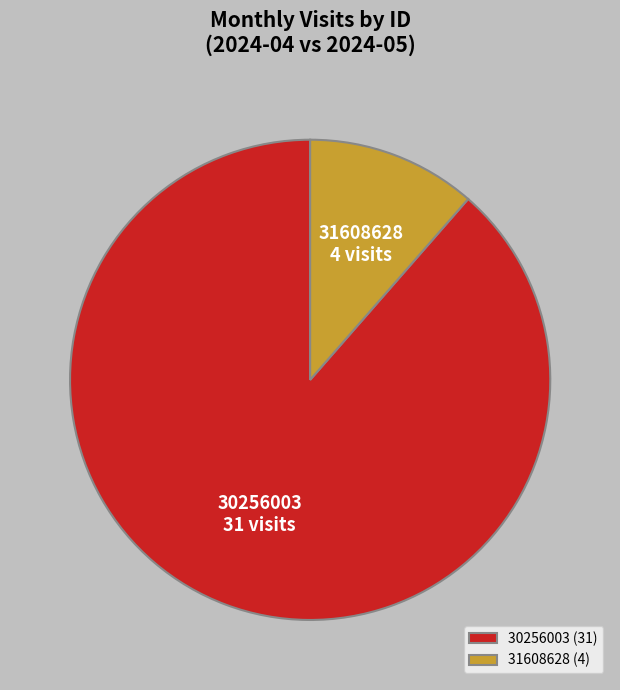

True or false: 30256003 (31) accounts for 96% of the total.

False